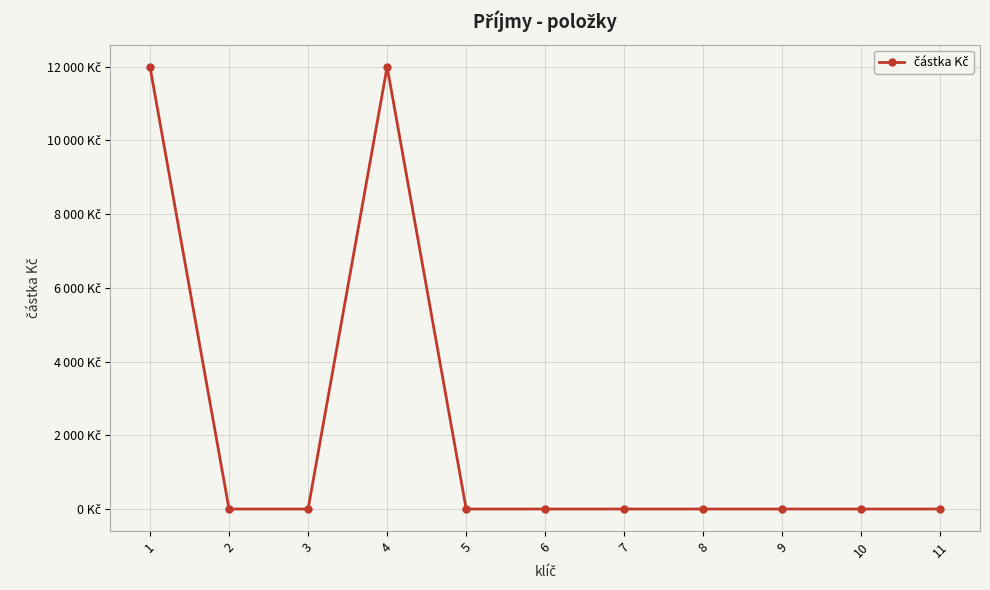

Between 5 and 2, which is larger?

5